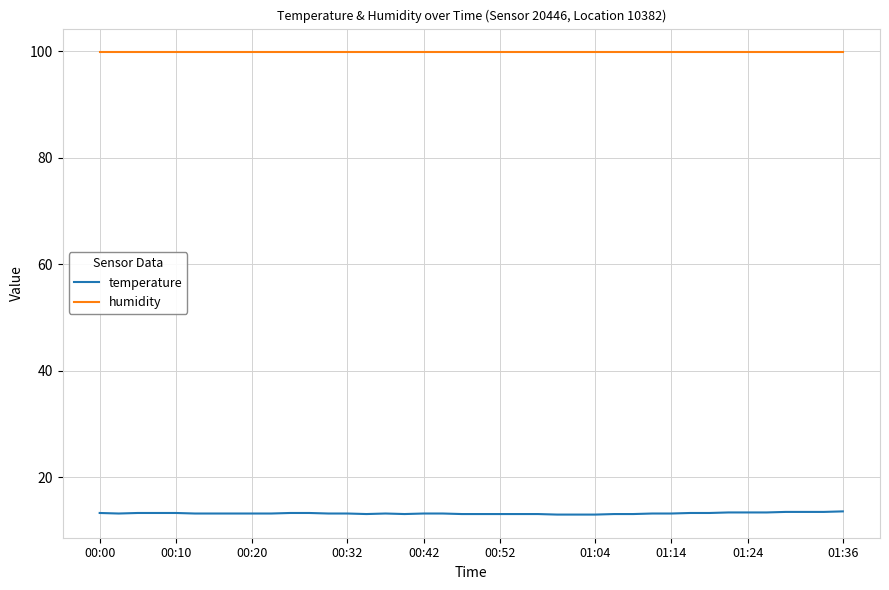

List the series in order of their overall mean, lowest first.

temperature, humidity